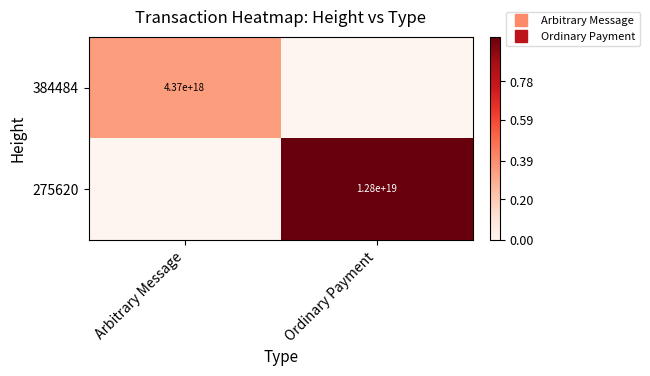

How many data points in 275620 are less than 1?

1